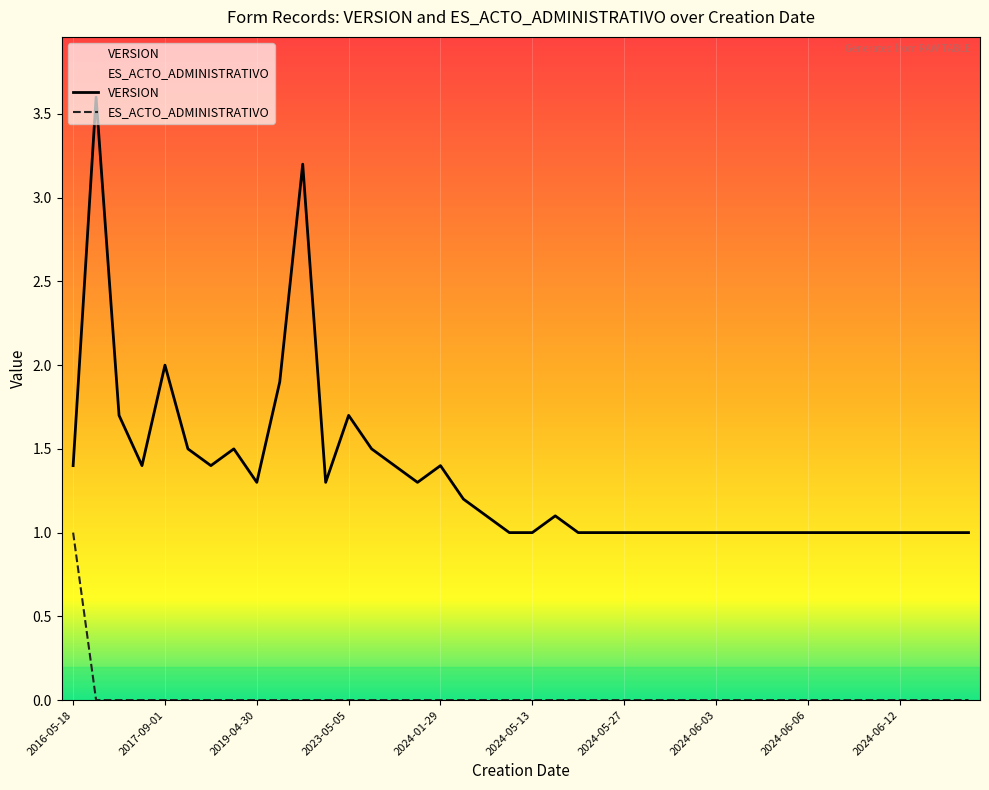

Rank the series at 2024-05-31 from highest to lowest value.

VERSION, ES_ACTO_ADMINISTRATIVO